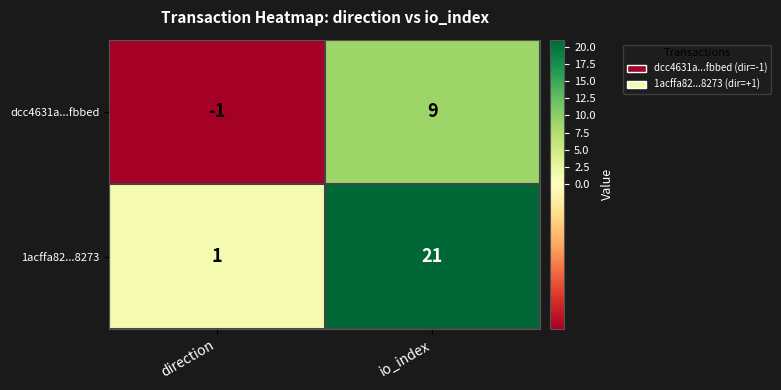

Which series changed the most between direction and io_index?

1acffa82...8273